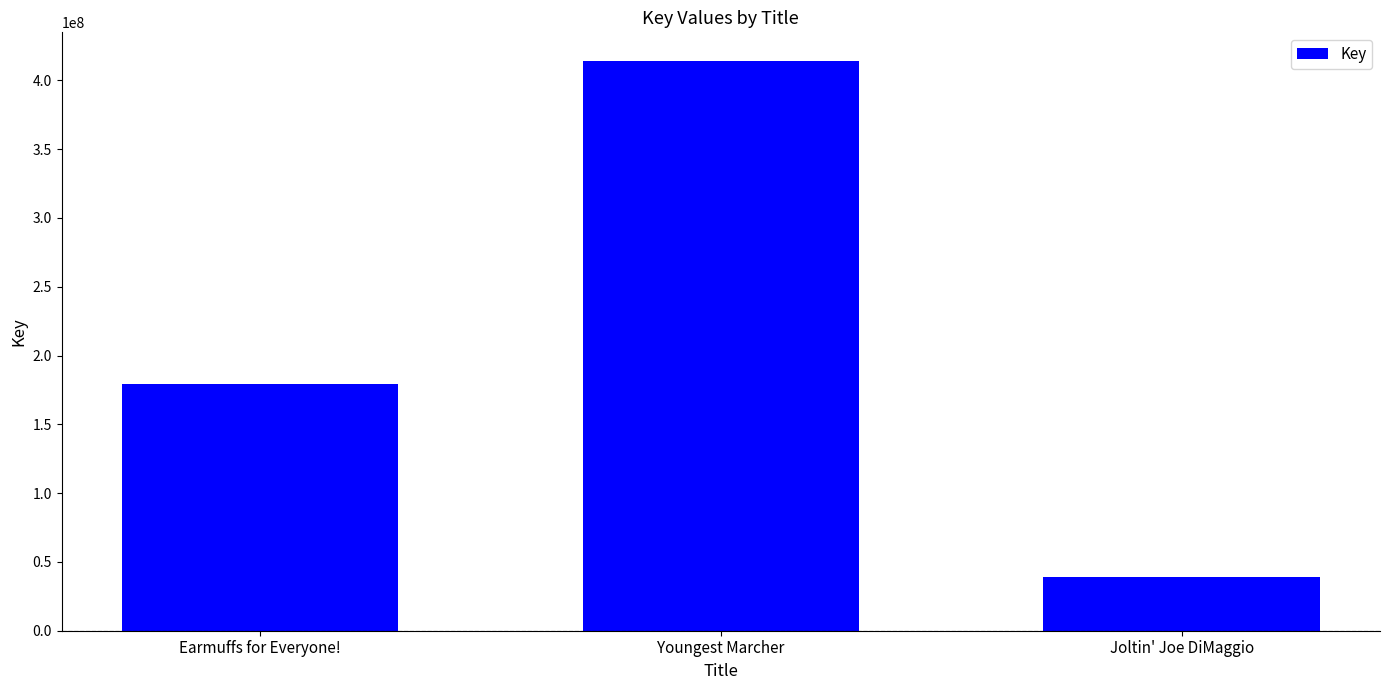

What is the smallest value displayed?

39048722